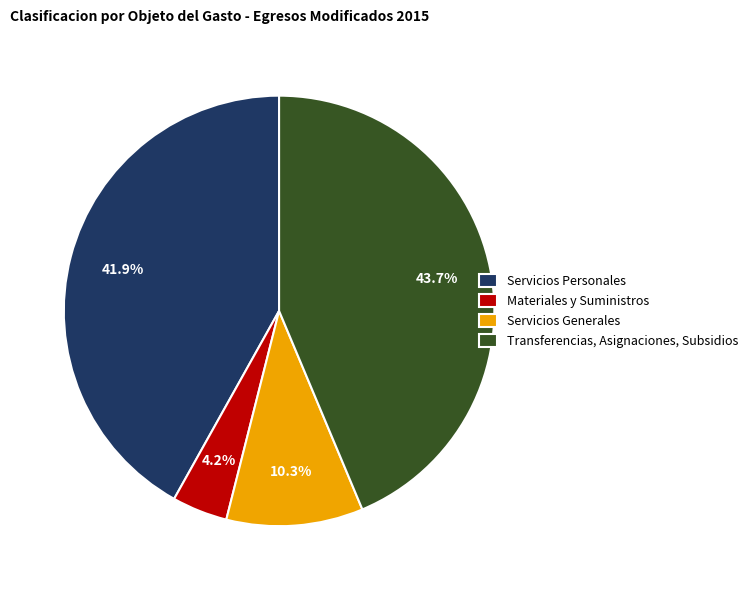

Is there any slice that represents more than half of the pie?

No